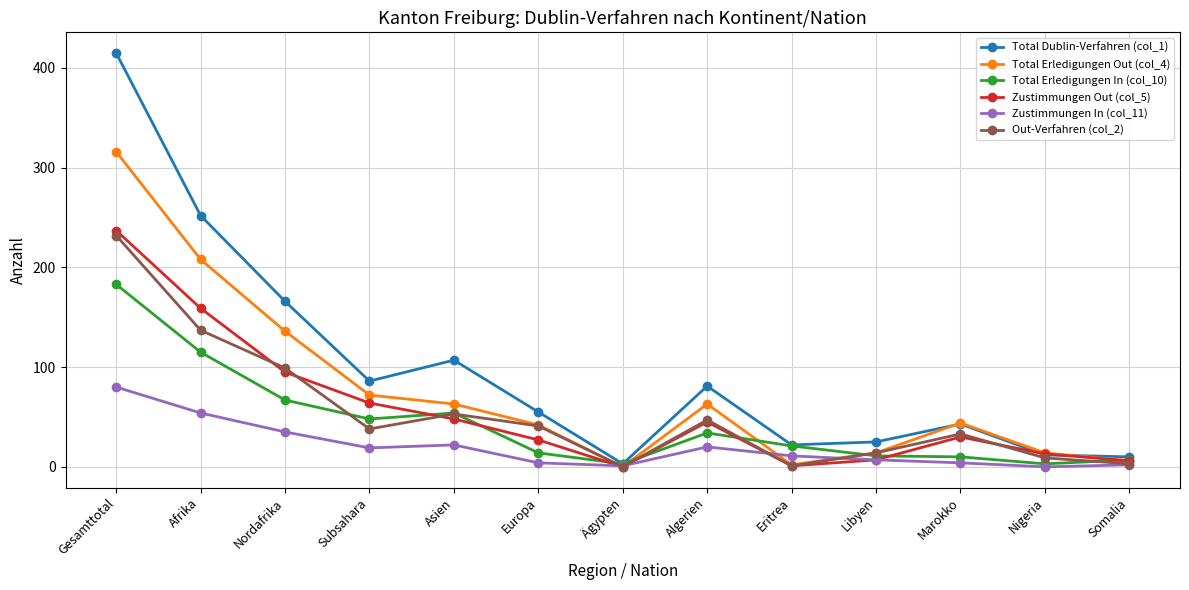

What is the label of the 11th point from the left?

Marokko